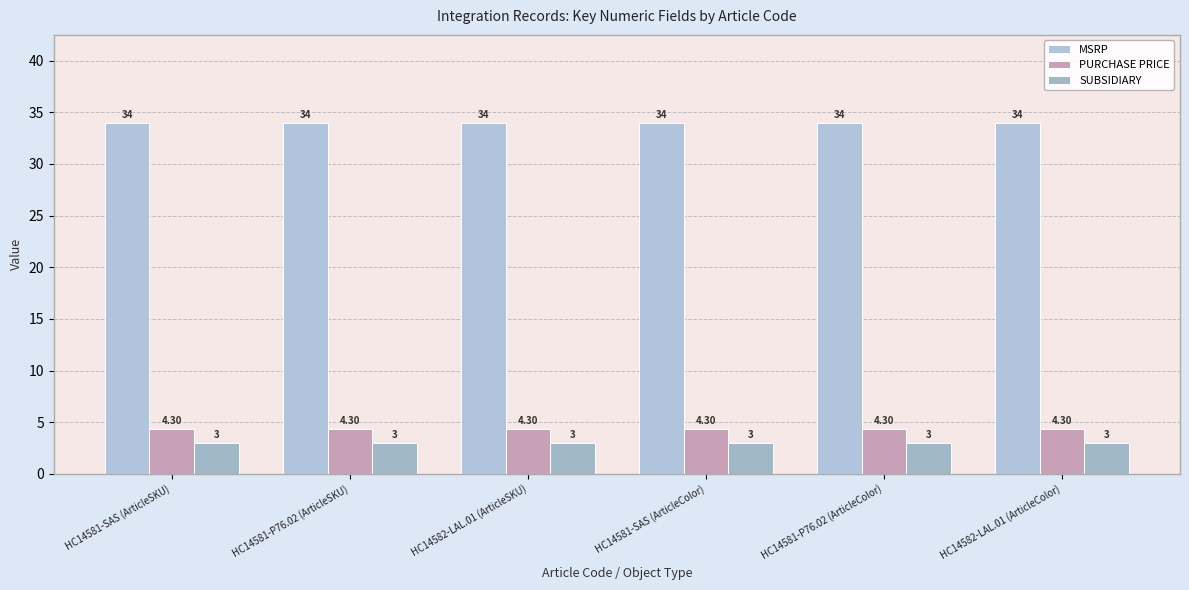

How many bars are there in each group?

3